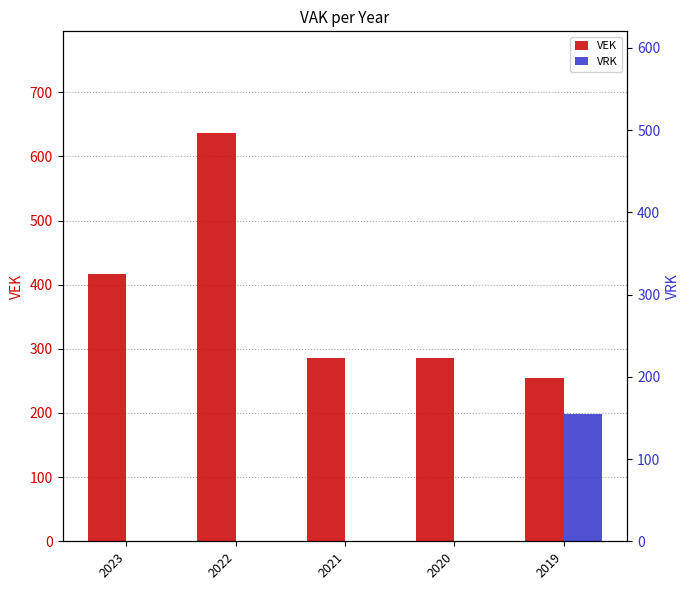

What is the highest value of the VRK series?

155